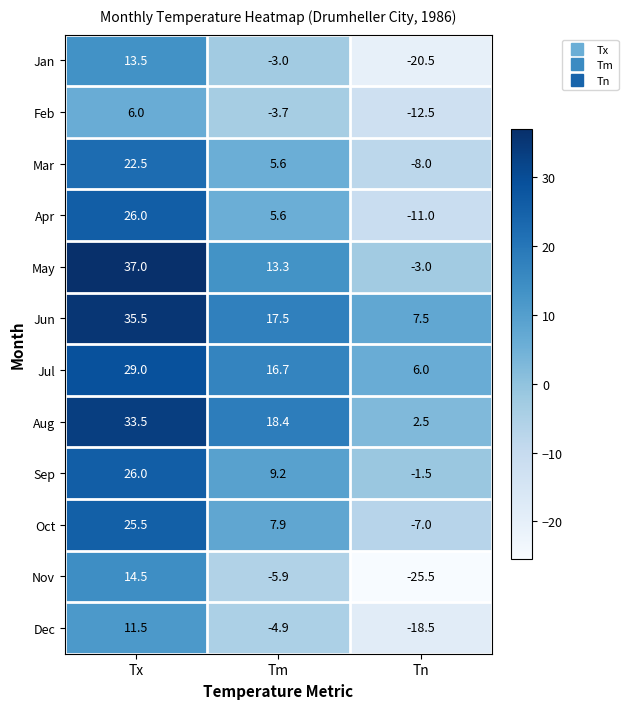

Which category has the lowest value across all series?

Tn